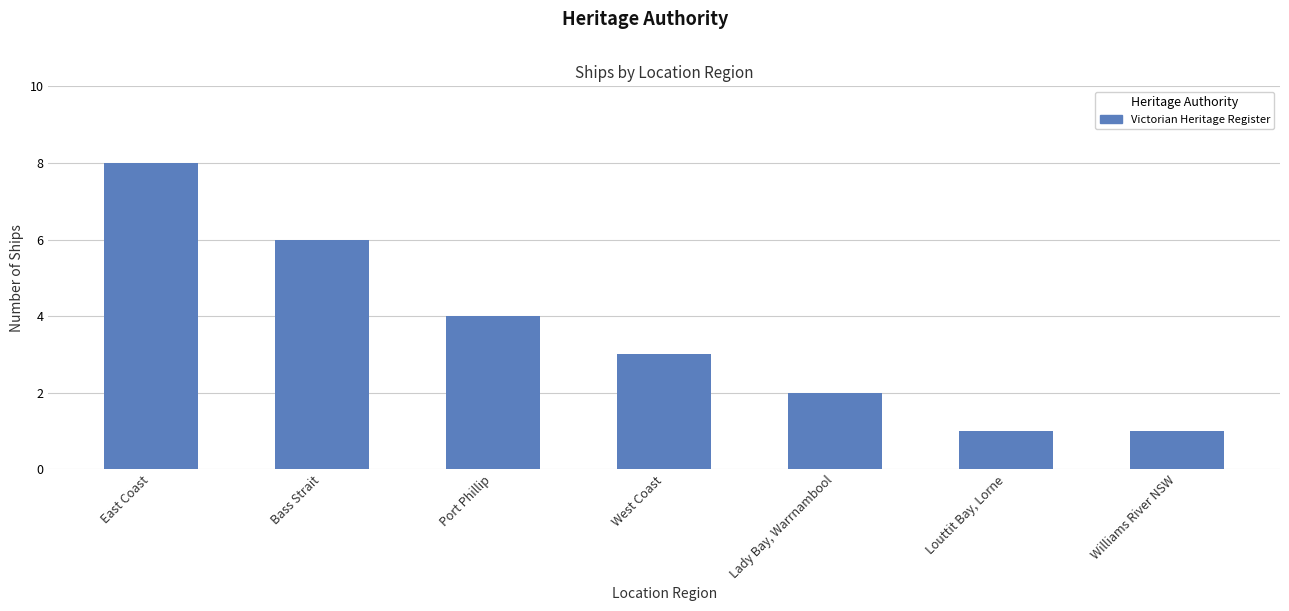

What is the label of the 5th bar from the right?

Port Phillip